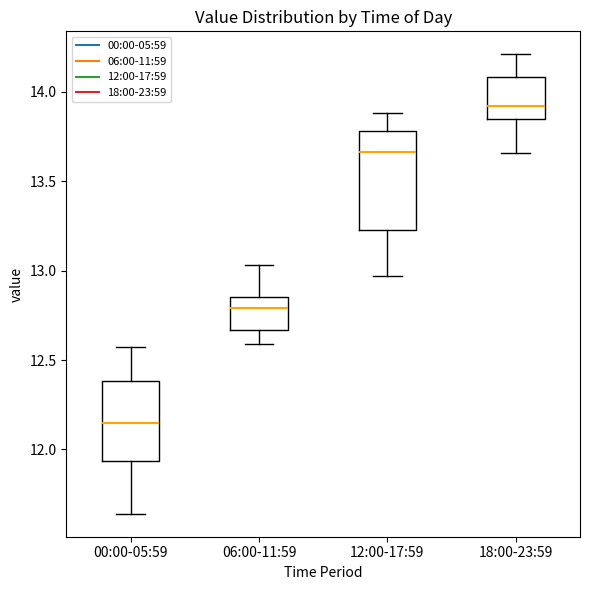

Where is the lower edge of the box for 06:00-11:59 on the y-axis? The values are not printed on the chart, so give them approximately, as read against the axis.

12.65